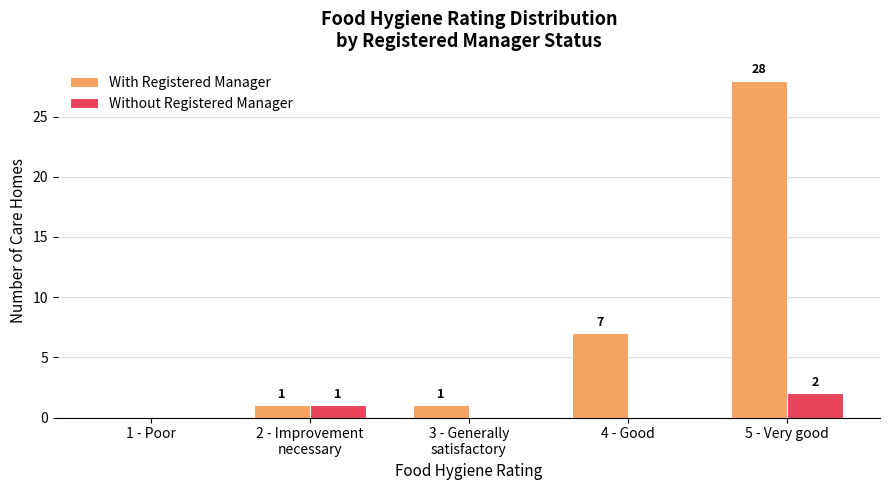

At which category is the sum across all series the highest?

5 - Very good